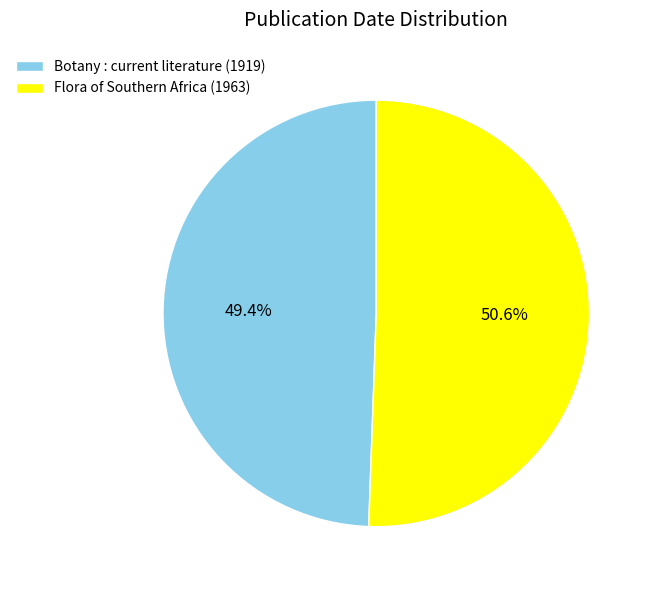

Which slice is the largest?

Flora of Southern Africa (1963)